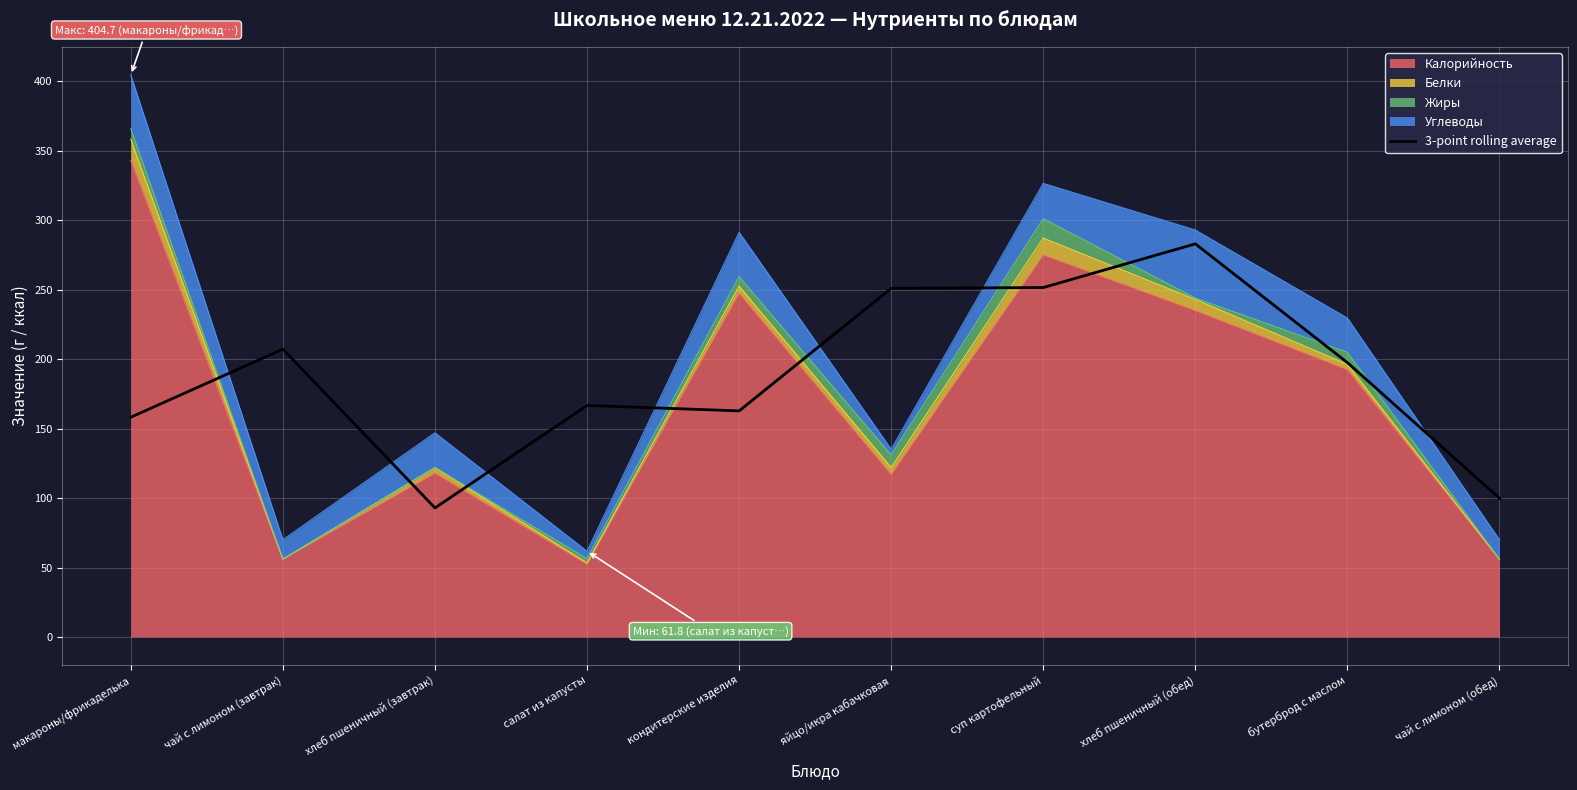

Reading right to left, list all the values displayed in this chart.

чай с лимоном (обед)=99.9	бутерброд с маслом=197.5	хлеб пшеничный (обед)=283.1	суп картофельный=251.6	яйцо/икра кабачковая=251.1	кондитерские изделия=162.8	салат из капусты=166.7	хлеб пшеничный (завтрак)=92.9	чай с лимоном (завтрак)=207.2	макароны/фрикаделька=158.2